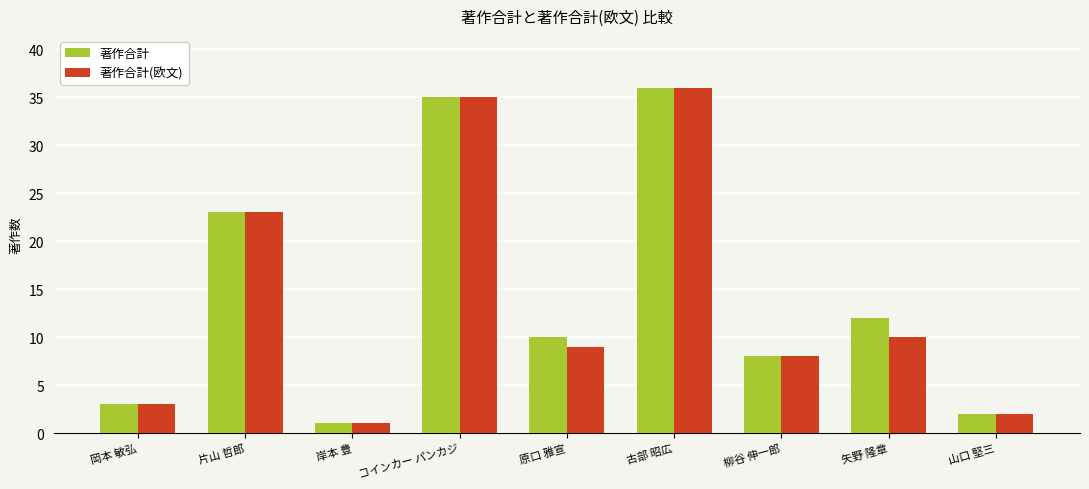

True or false: 著作合計 has a value of 39 at 片山 哲郎.

False